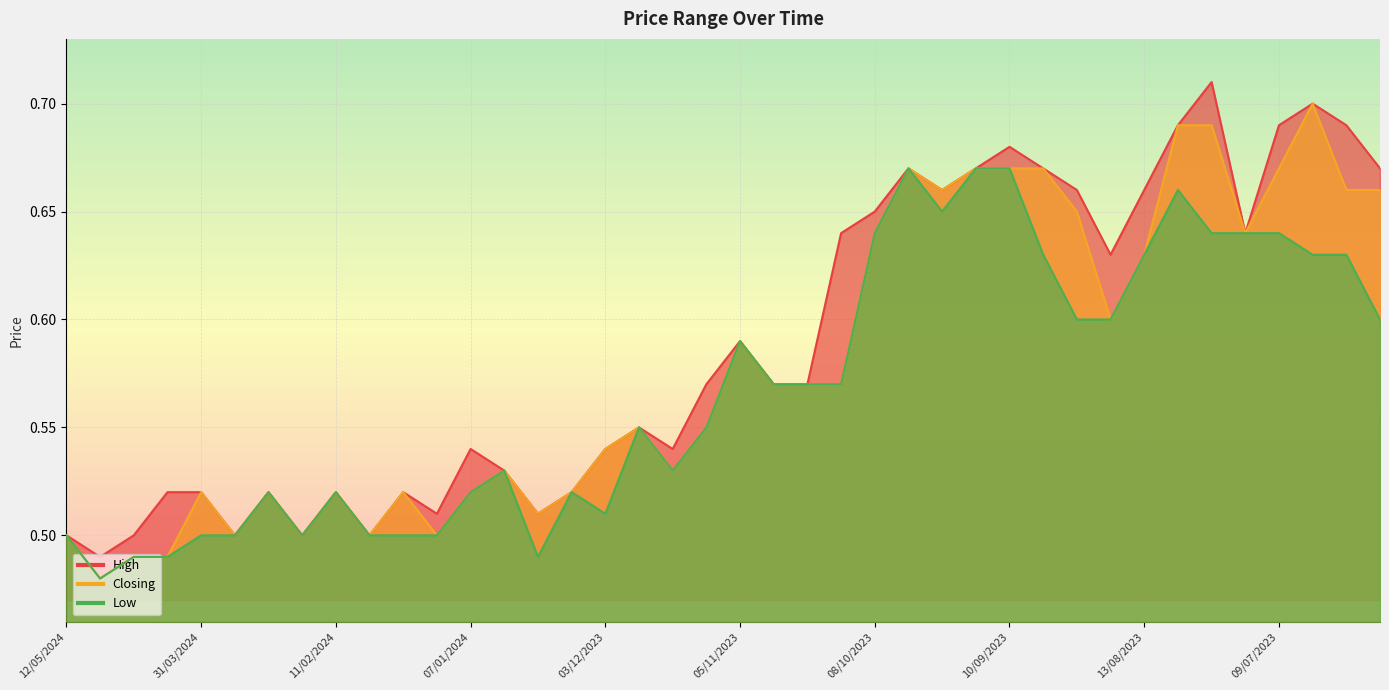

The value of Closing at 03/12/2023 is 0.9. True or false?

False